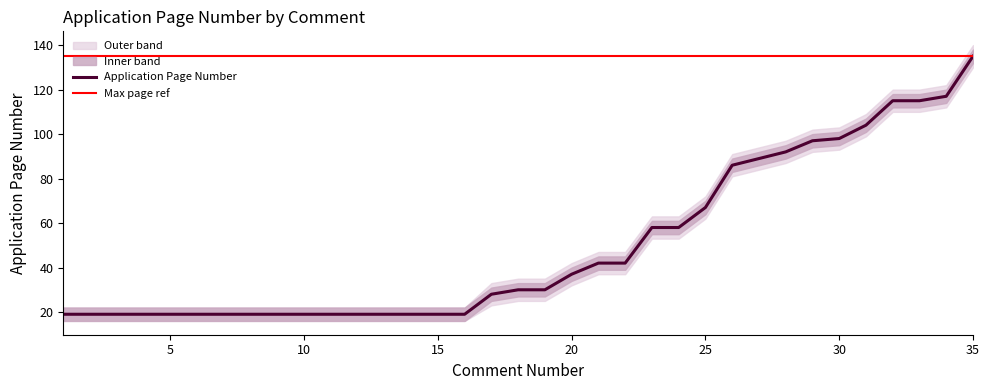

Reading left to right, transcribe all the data shown in this chart.

Application Page Number: 19	19	19	19	19	19	19	19	19	19	19	19	19	19	19	19	28	30	30	37	42	42	58	58	67	86	89	92	97	98	104	115	115	117	135
upper_band: 22	22	22	22	22	22	22	22	22	22	22	22	22	22	22	22	33	35	35	42	47	47	63	63	72	91	94	97	102	103	109	120	120	122	140
lower_band: 16	16	16	16	16	16	16	16	16	16	16	16	16	16	16	16	23	25	25	32	37	37	53	53	62	81	84	87	92	93	99	110	110	112	130